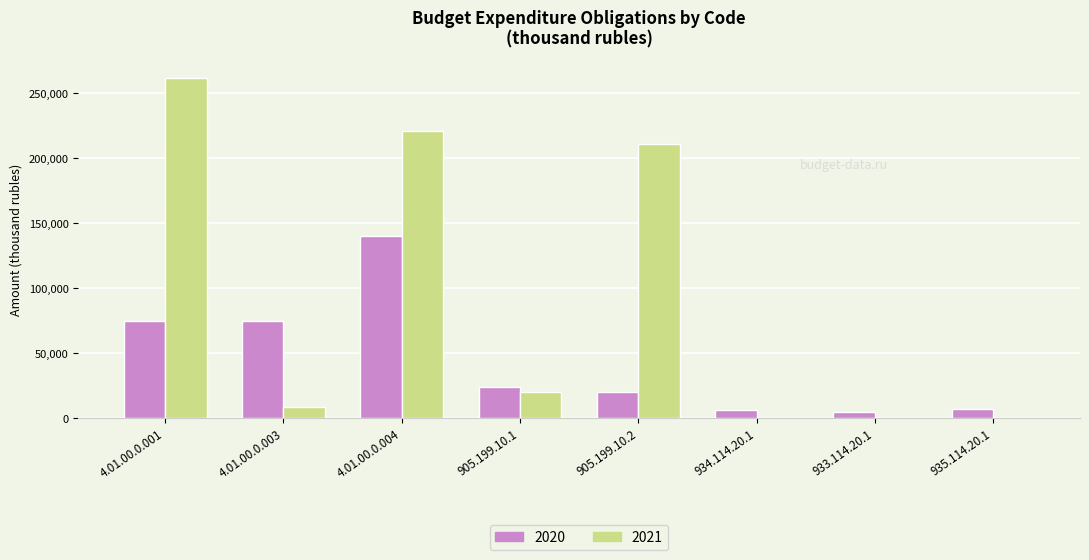

Which series has the largest total across all categories?

2021